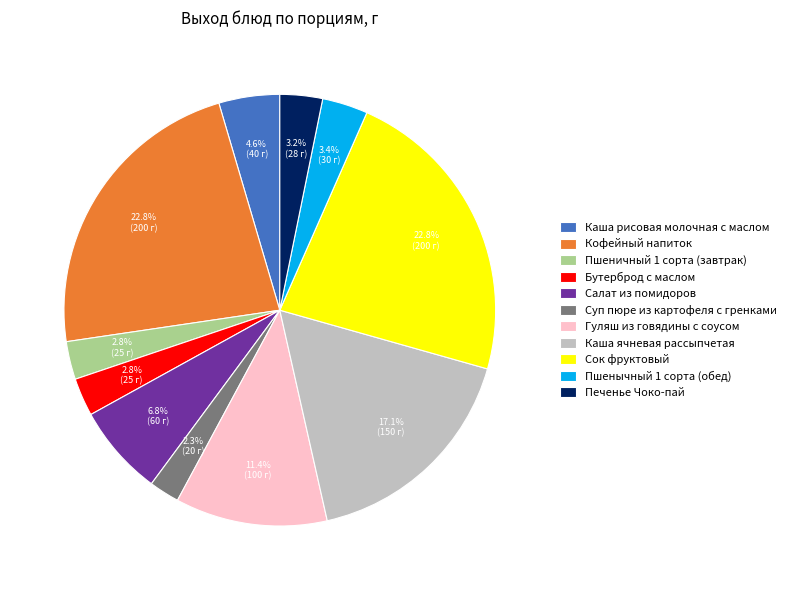

Do Сок фруктовый and Пшеничный 1 сорта (завтрак) together represent more than half of the pie?

No